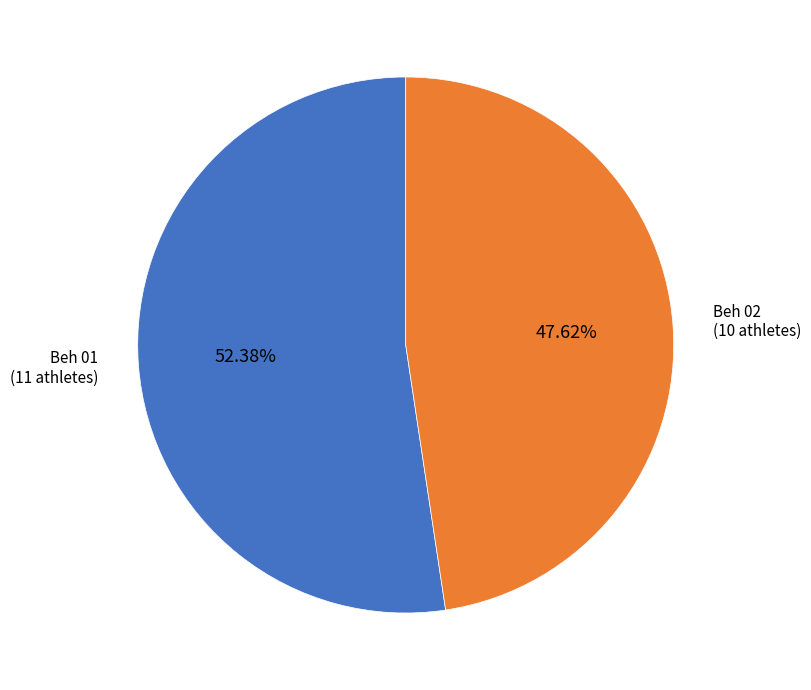

Is there any slice that represents more than half of the pie?

Yes